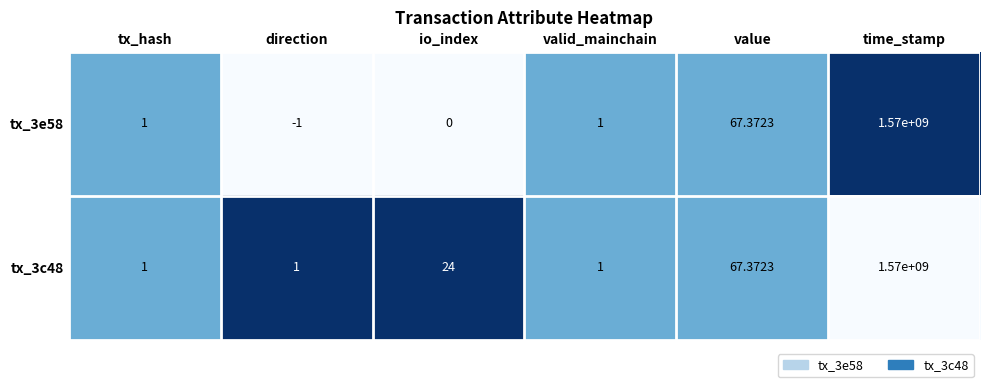

How many distinct data groups are displayed?

2